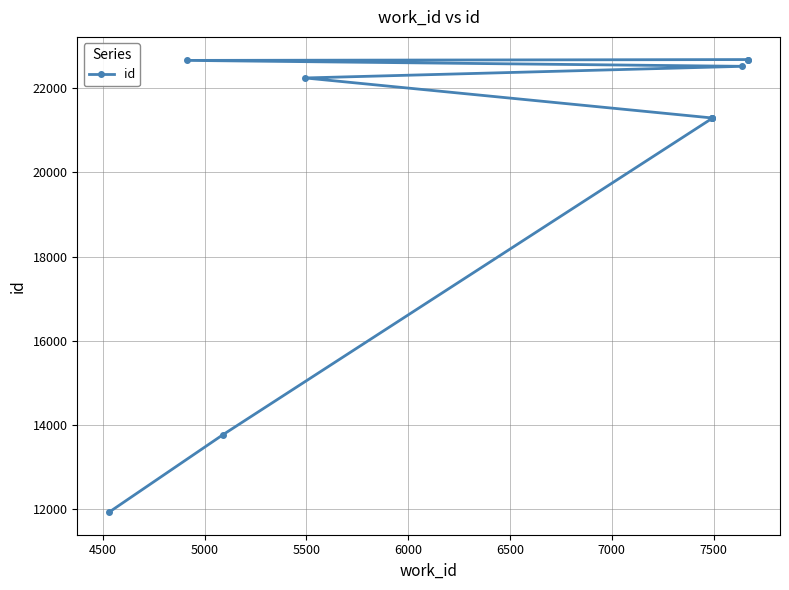

What is the minimum value shown in the chart?

11916